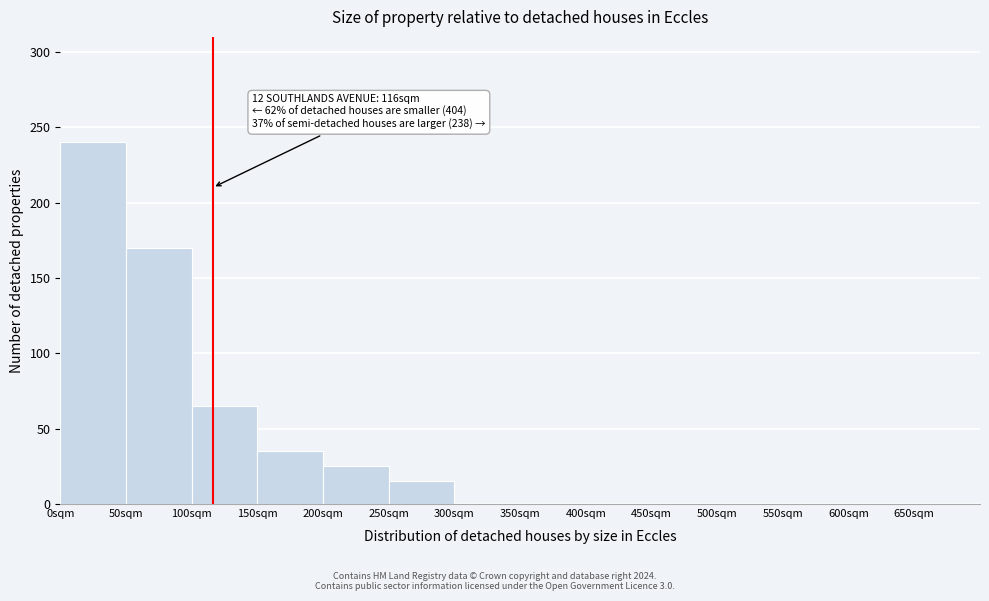

Which range on the x-axis has the tallest bar?

0 to 50